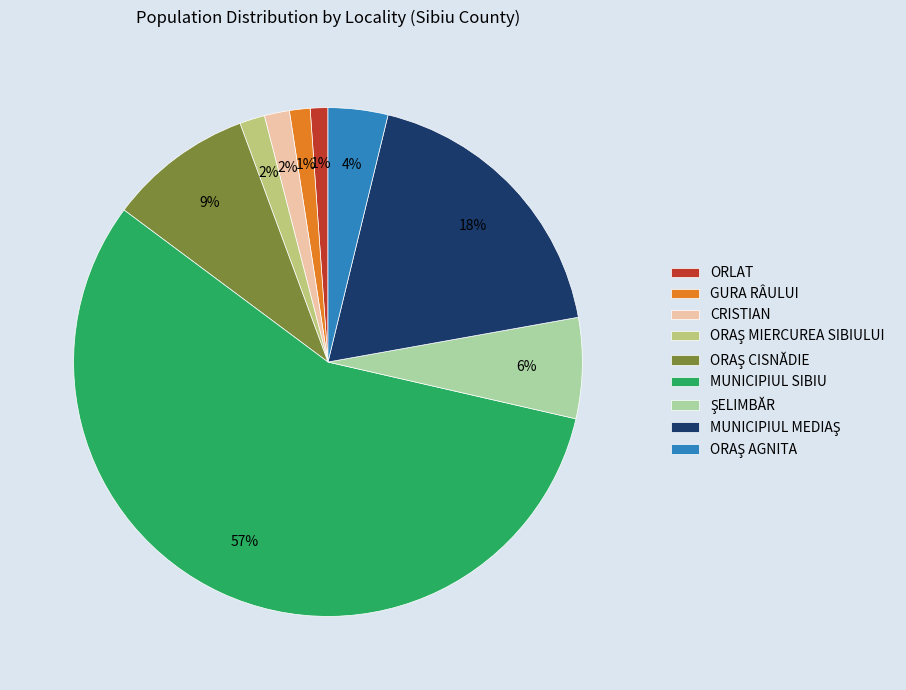

Which category accounts for the majority?

MUNICIPIUL SIBIU